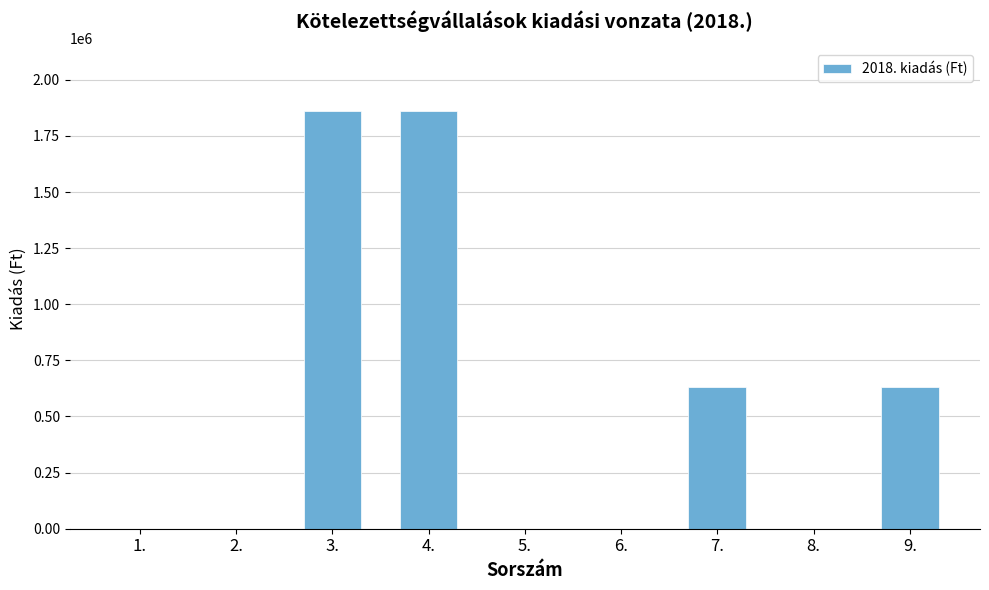

What is the change in value from 6. to 7.?

+631791